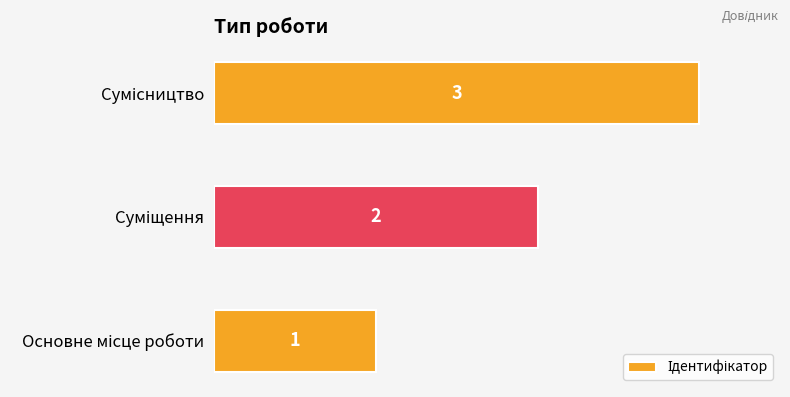

Count the values in the range 1 to 3.

3